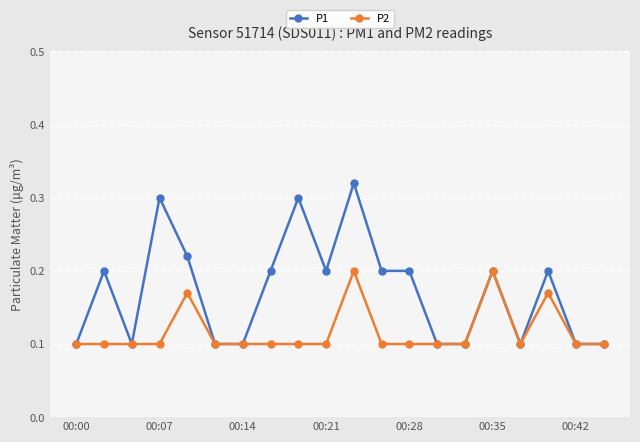

Which series has the largest total across all categories?

P1